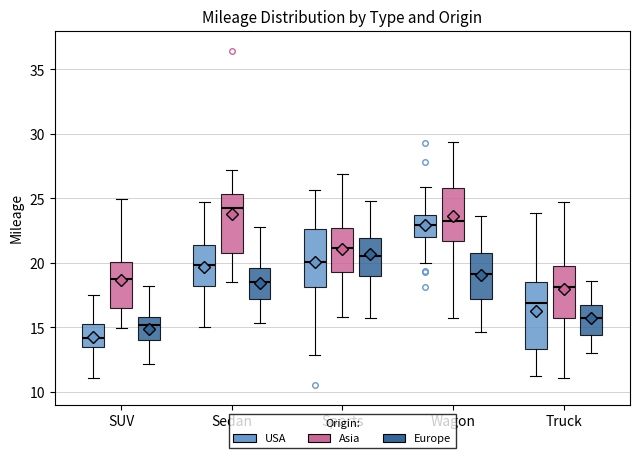

Reading left to right, transcribe this box plot: for each box, give where its median line is, the range the box spans, and where its two whiskers end, as read against the y-axis. The values are not printed on the chart, so give them approximately, as read against the axis.

SUV (USA): median 14.0, box 13.5 to 15.5, whiskers 11.0 to 17.5
SUV (Asia): median 18.5, box 16.5 to 20.0, whiskers 15.0 to 25.0
SUV (Europe): median 15.0, box 14.0 to 16.0, whiskers 12.0 to 18.0
Sedan (USA): median 20.0, box 18.0 to 21.5, whiskers 15.0 to 24.5
Sedan (Asia): median 24.0, box 20.5 to 25.5, whiskers 18.5 to 27.0
Sedan (Europe): median 18.5, box 17.0 to 19.5, whiskers 15.5 to 23.0
Sports (USA): median 20.0, box 18.0 to 22.5, whiskers 13.0 to 25.5
Sports (Asia): median 21.0, box 19.5 to 22.5, whiskers 16.0 to 27.0
Sports (Europe): median 20.5, box 19.0 to 22.0, whiskers 15.5 to 25.0
Wagon (USA): median 23.0, box 22.0 to 23.5, whiskers 20.0 to 26.0
Wagon (Asia): median 23.5, box 21.5 to 26.0, whiskers 15.5 to 29.5
Wagon (Europe): median 19.0, box 17.0 to 21.0, whiskers 14.5 to 23.5
Truck (USA): median 17.0, box 13.5 to 18.5, whiskers 11.0 to 24.0
Truck (Asia): median 18.0, box 15.5 to 20.0, whiskers 11.0 to 24.5
Truck (Europe): median 15.5, box 14.5 to 17.0, whiskers 13.0 to 18.5